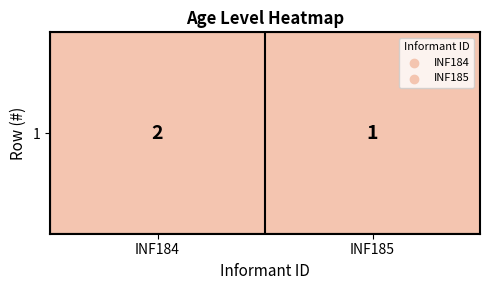

What is the change in value from INF184 to INF185?

-1